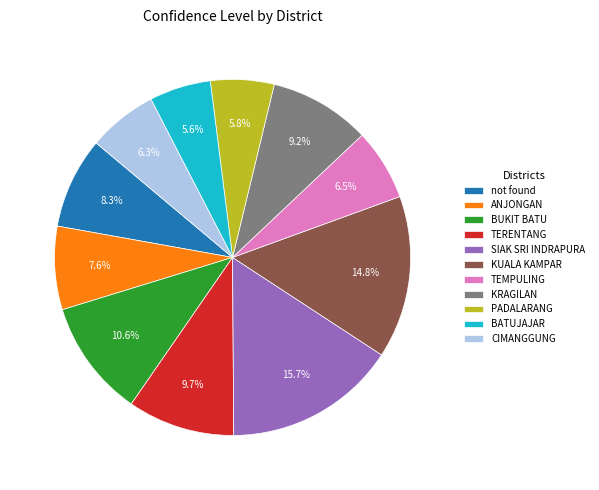

To the nearest percent, what is the difference between the largest and smallest slice percentages?

10%